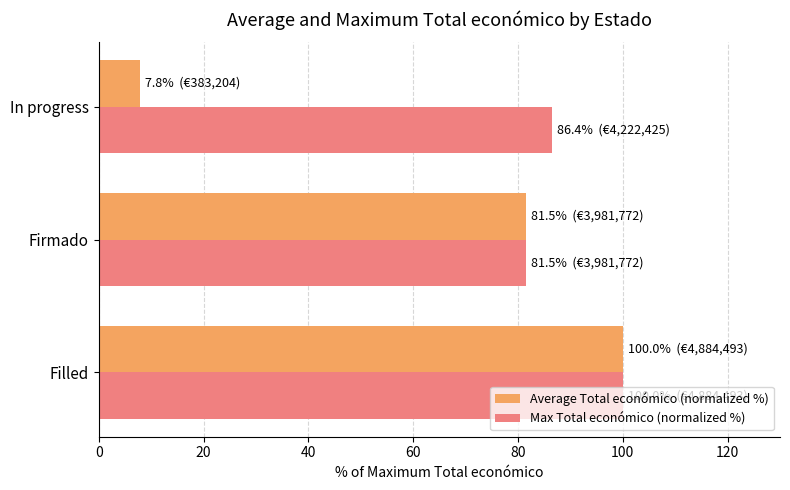

Rank the series by their average value, from lowest to highest.

Average Total económico (normalized %), Max Total económico (normalized %)